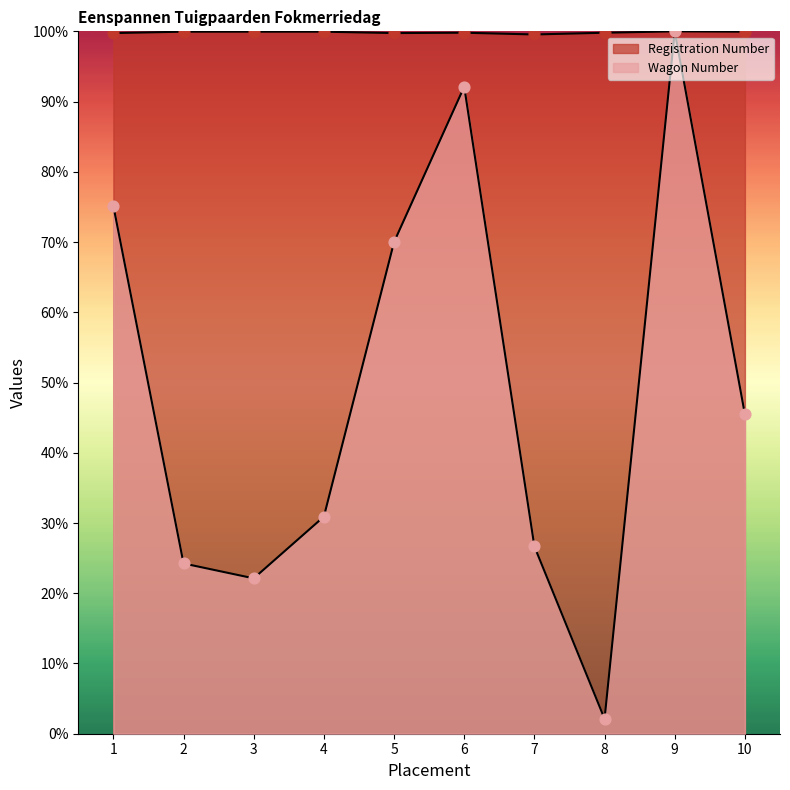

Is the value of Wagon Number at 10 greater than the value of Registration Number at 10?

No